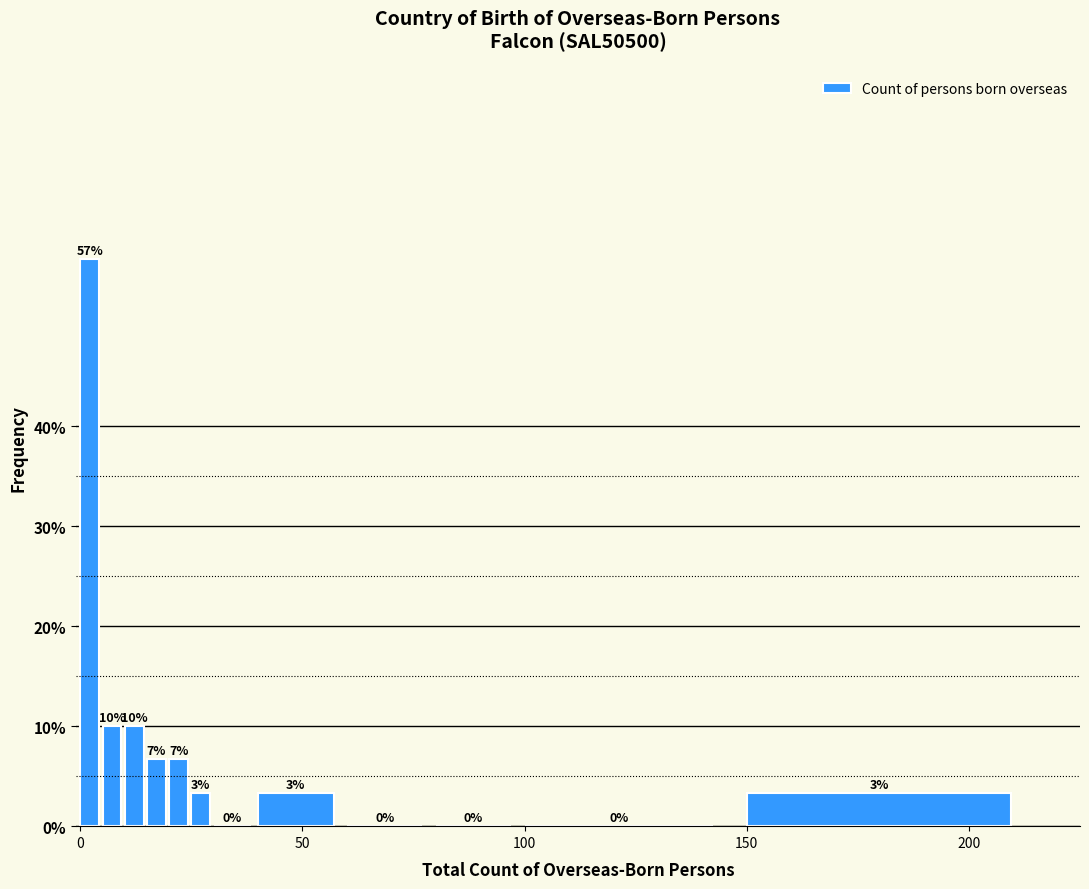

Read against the x-axis, roughly where is the centre of the tallest bar?

0